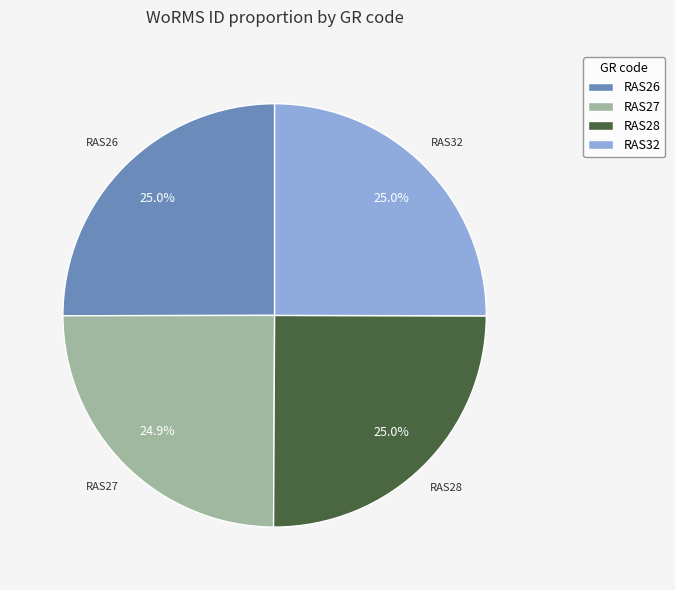

Is there any slice that represents more than half of the pie?

No